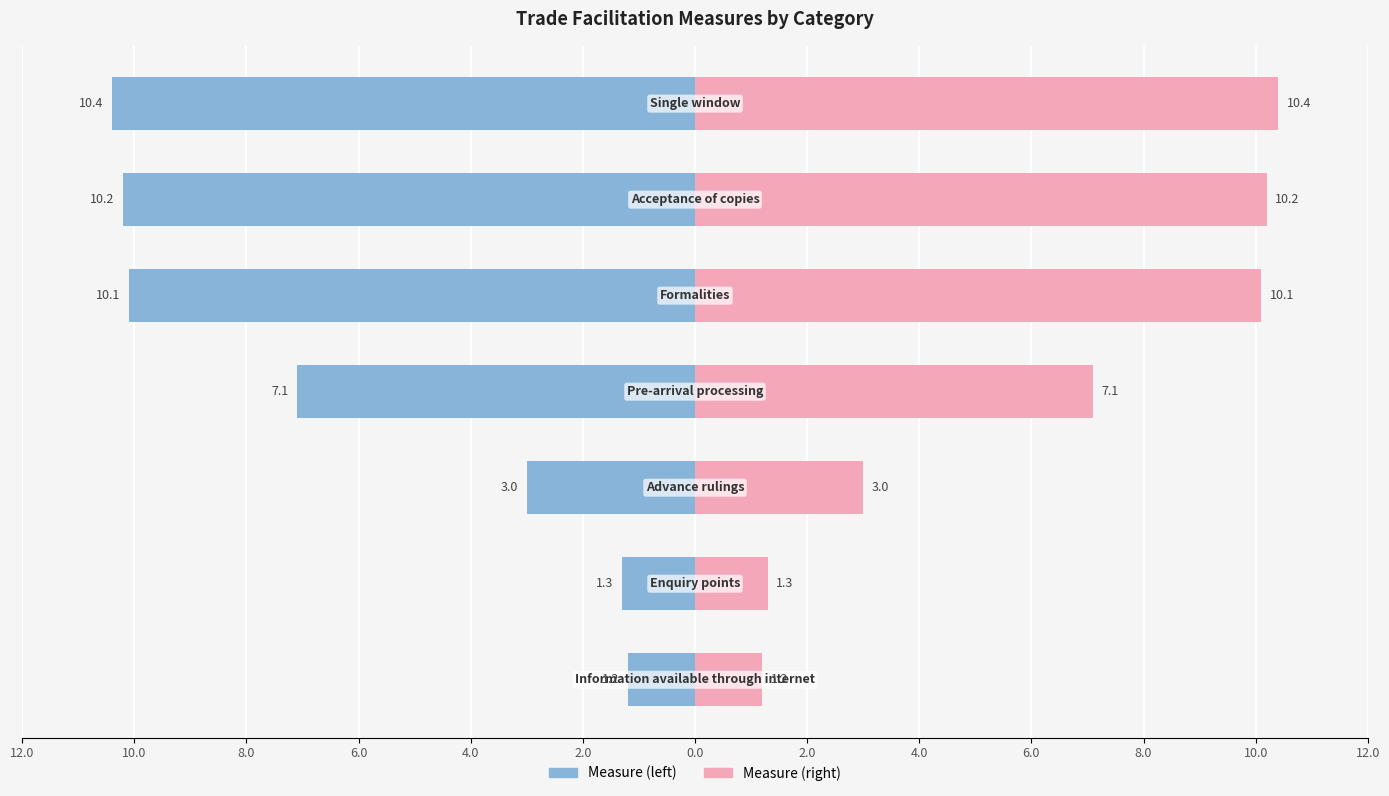

How many values in the Measure (right) series exceed 7?

4